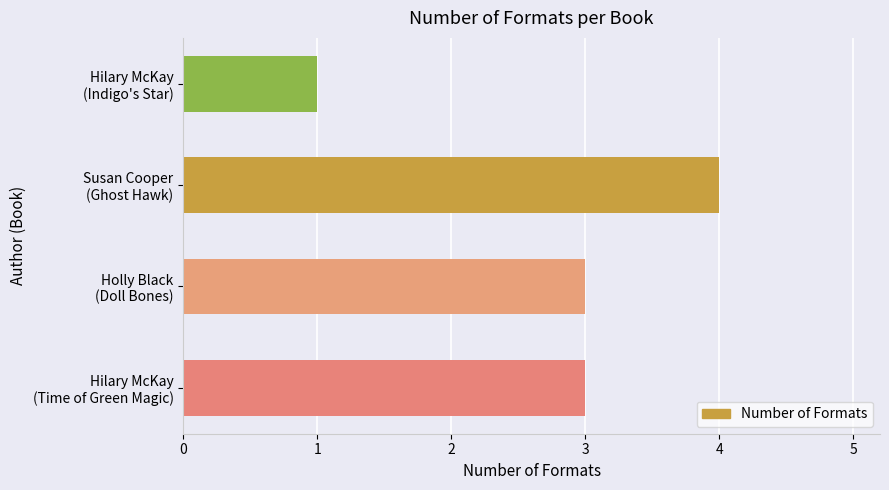

How many values are between 3 and 4?

3